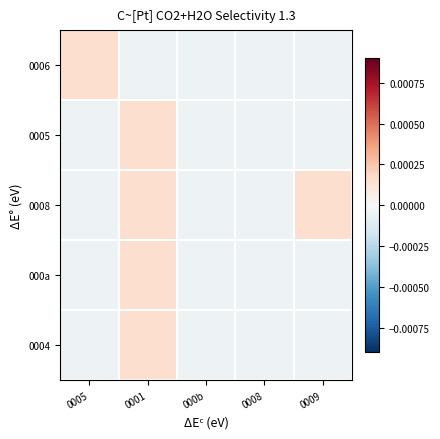

At how many categories does at least one series exceed 0?

3